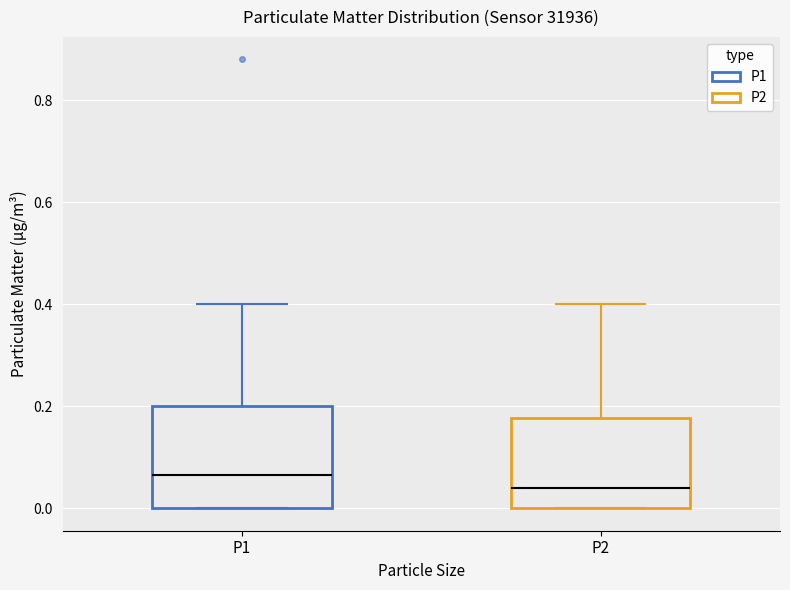

Where does the median line of the box for P2 sit on the y-axis? The values are not printed on the chart, so give them approximately, as read against the axis.

0.04